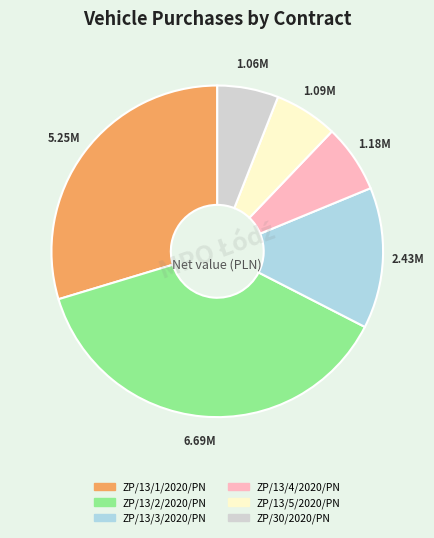

Between ZP/13/2/2020/PN and ZP/13/1/2020/PN, which is larger?

ZP/13/2/2020/PN